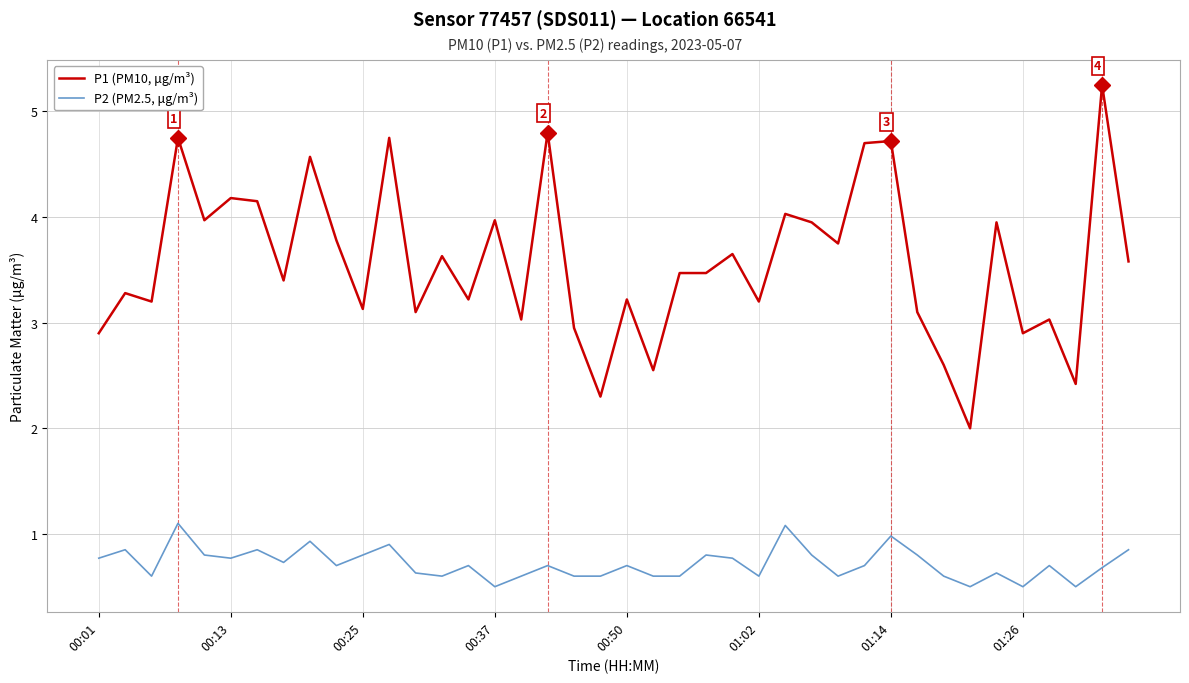

What is the sum of all P1 (PM10, μg/m³) values?

142.6